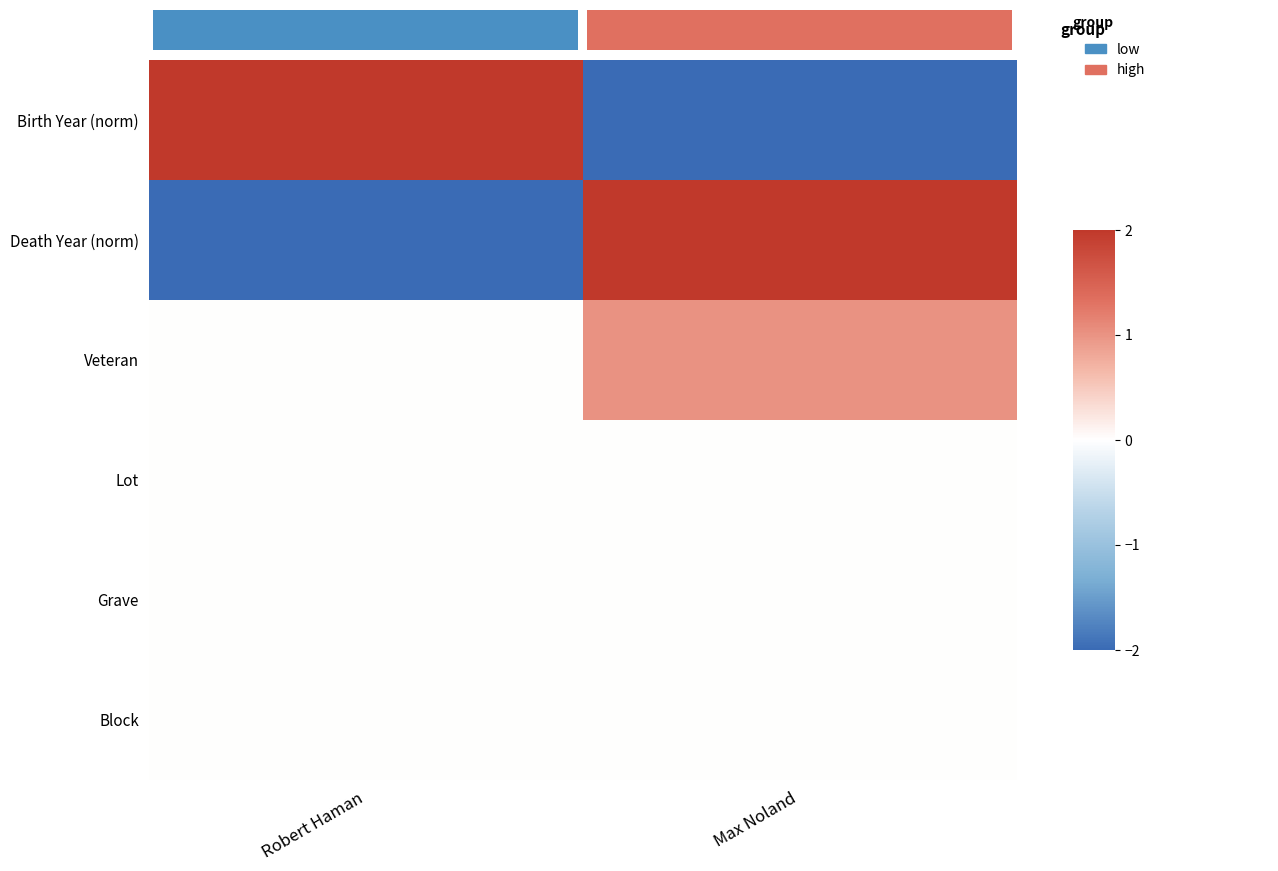

Reading left to right, extract all data points from this chart.

Birth Year (norm): Robert Haman=2.0	Max Noland=-2.0
Death Year (norm): Robert Haman=-2.0	Max Noland=2.0
Veteran: Robert Haman=0.0	Max Noland=1.0
Lot: Robert Haman=0.0	Max Noland=0.0
Grave: Robert Haman=0.0	Max Noland=0.0
Block: Robert Haman=0.0	Max Noland=0.0